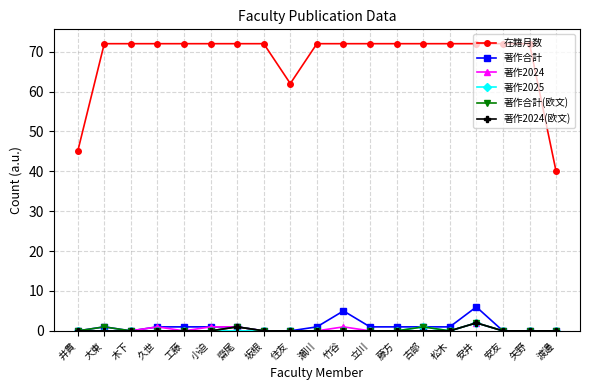

True or false: 著作2024 and 在籍月数 cross at least once.

False